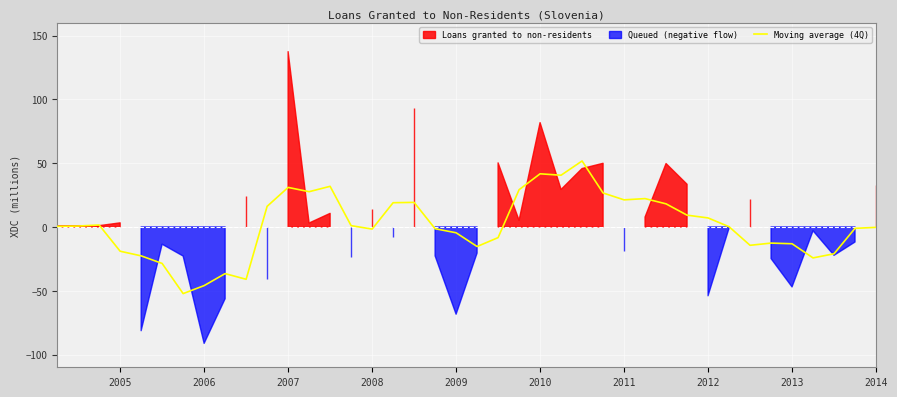

Is it true that Moving average (4Q) equals 13.3 at 2007?

False